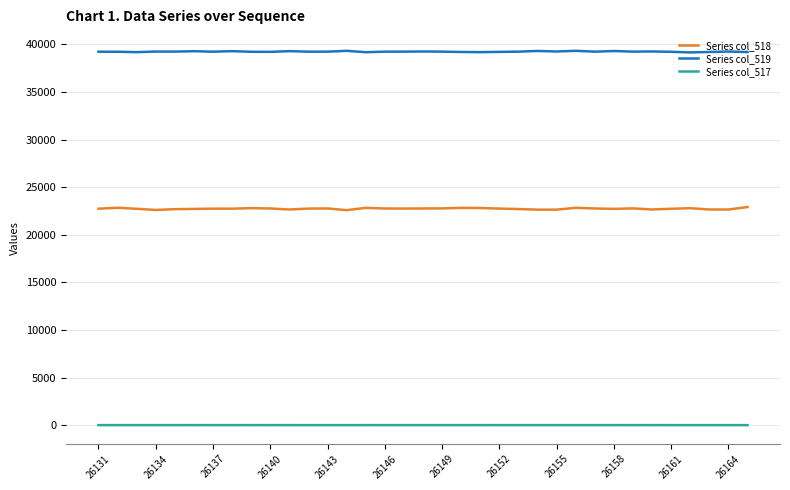

True or false: Series col_518 and Series col_519 intersect in this chart.

False